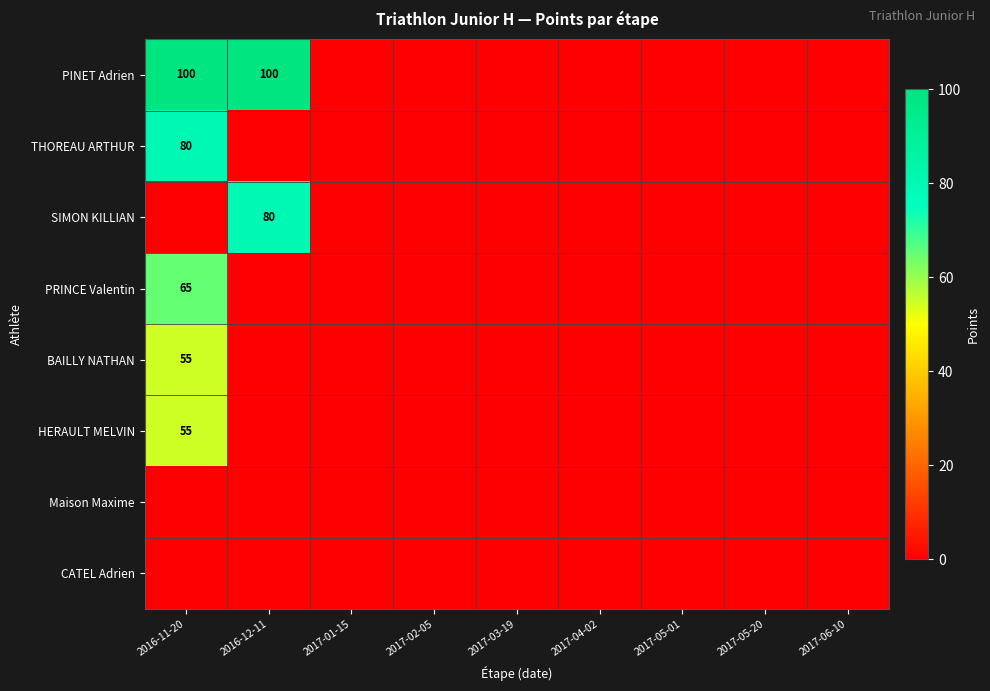

Is it true that PINET Adrien equals 168 at 2016-12-11?

False